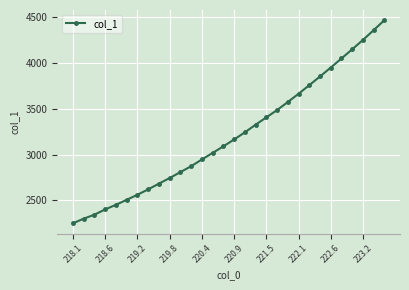

What is the average value?

3208.9